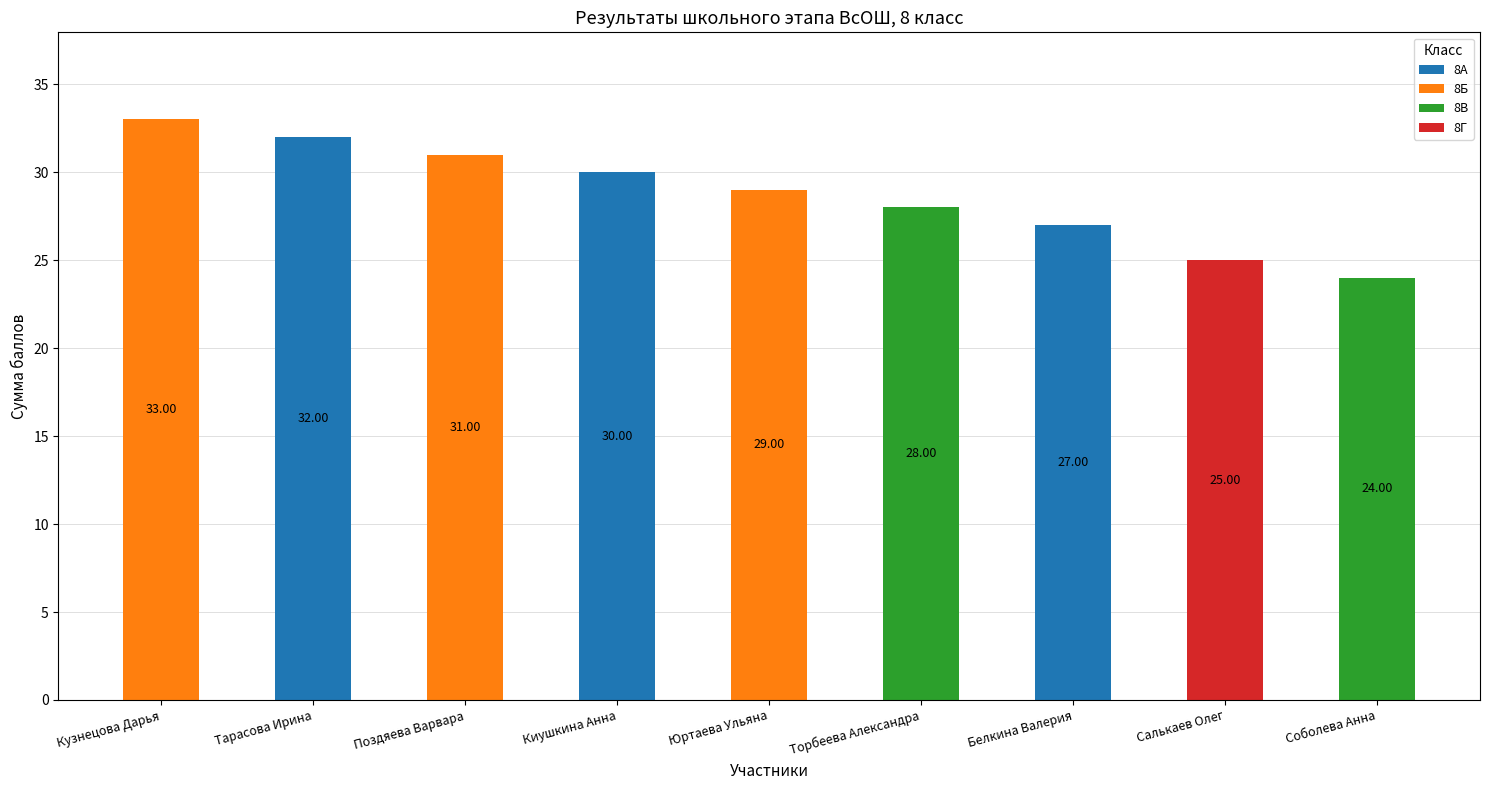

At which label is 8А closest to 16?

Белкина Валерия